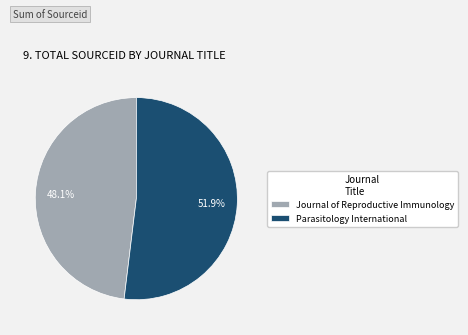

Is it true that Parasitology International is 52% of the pie?

True